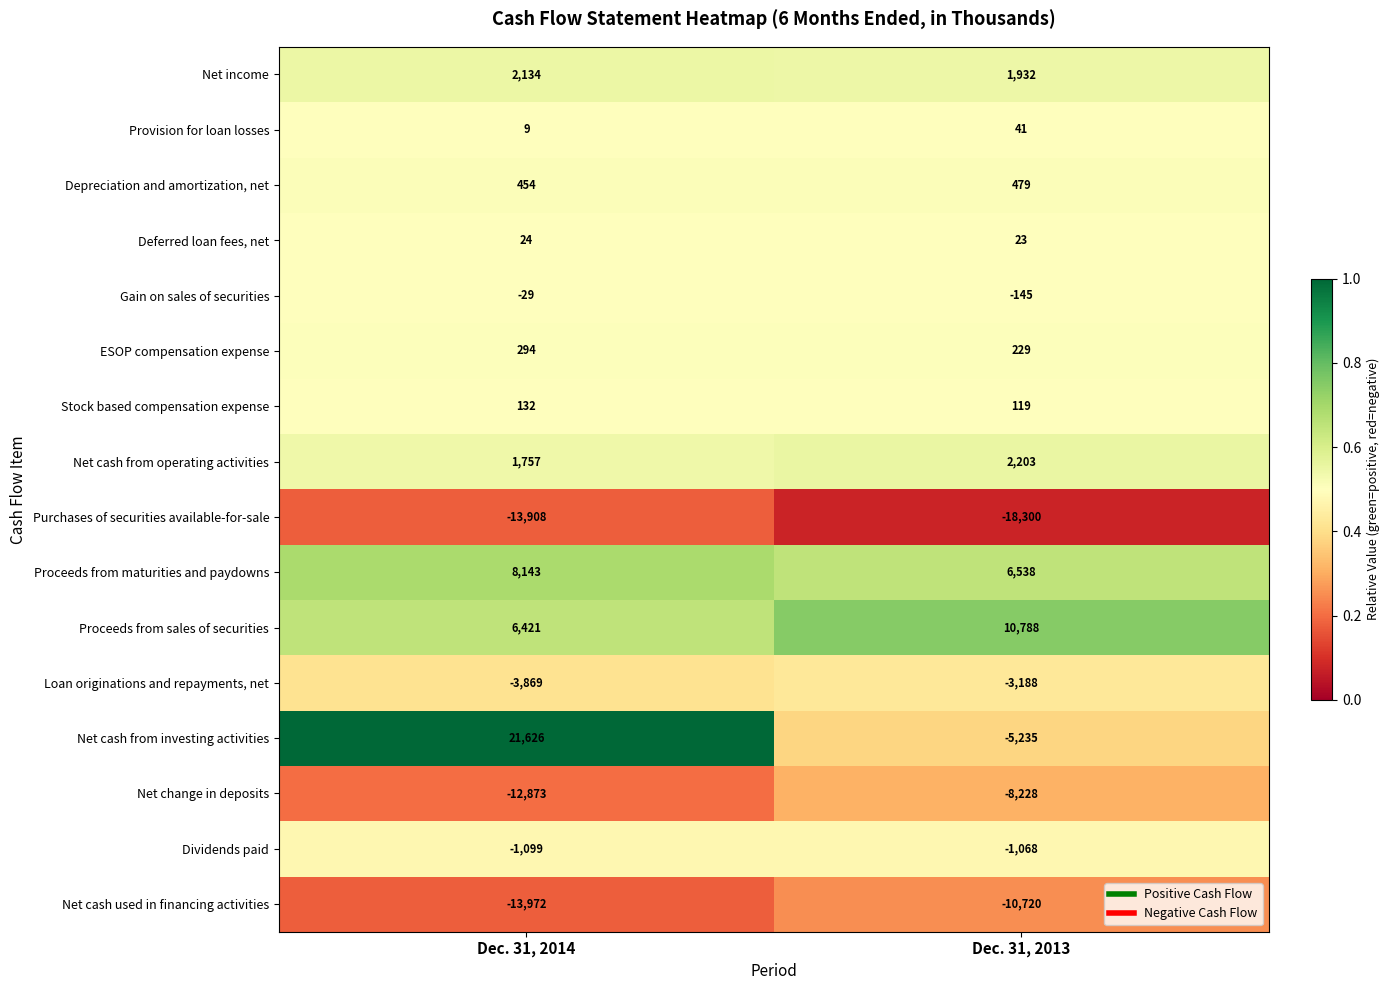

Which label corresponds to the smallest value in the chart?

Dec. 31, 2013